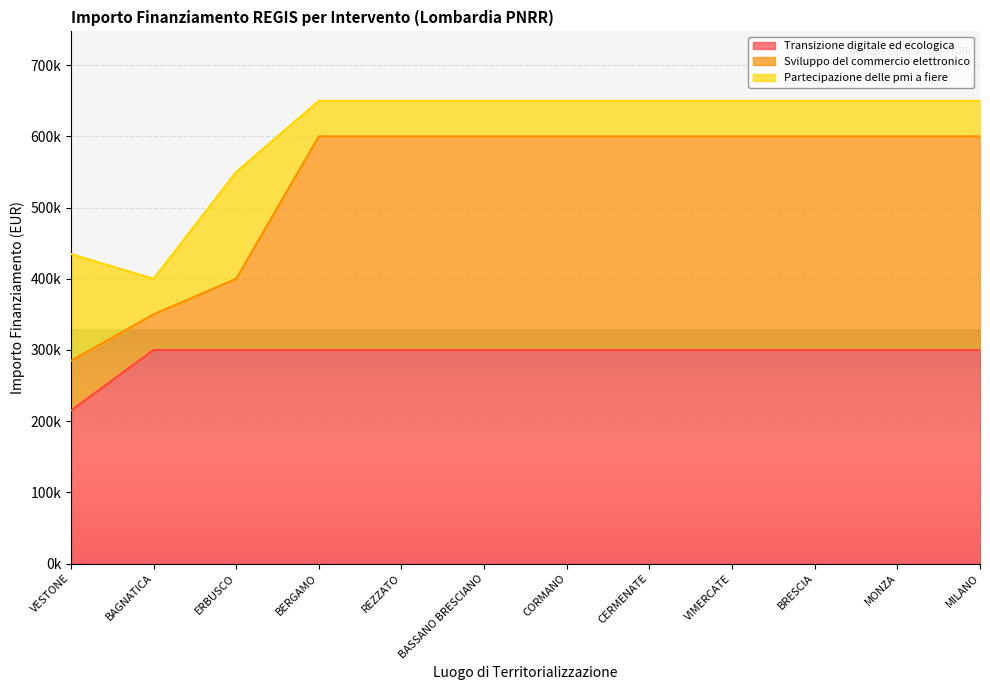

List the labels in order of Transizione digitale ed ecologica value, smallest first.

VESTONE, BAGNATICA, ERBUSCO, BERGAMO, REZZATO, BASSANO BRESCIANO, CORMANO, CERMENATE, VIMERCATE, BRESCIA, MONZA, MILANO